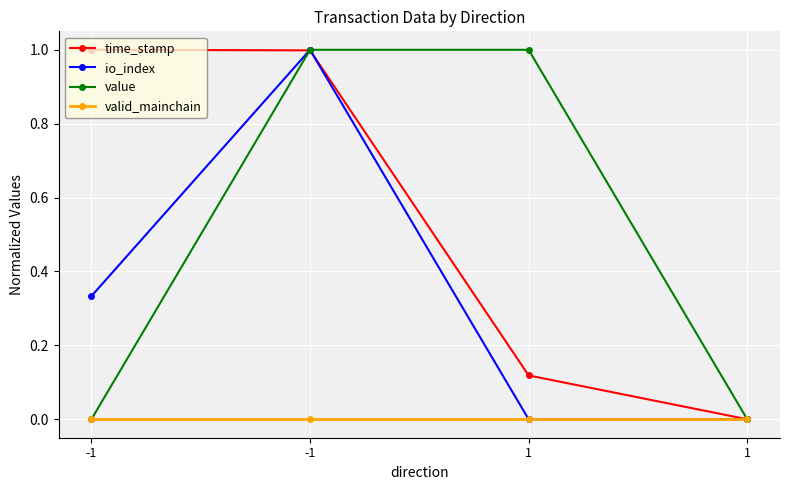

At how many categories does at least one series exceed 0?

3